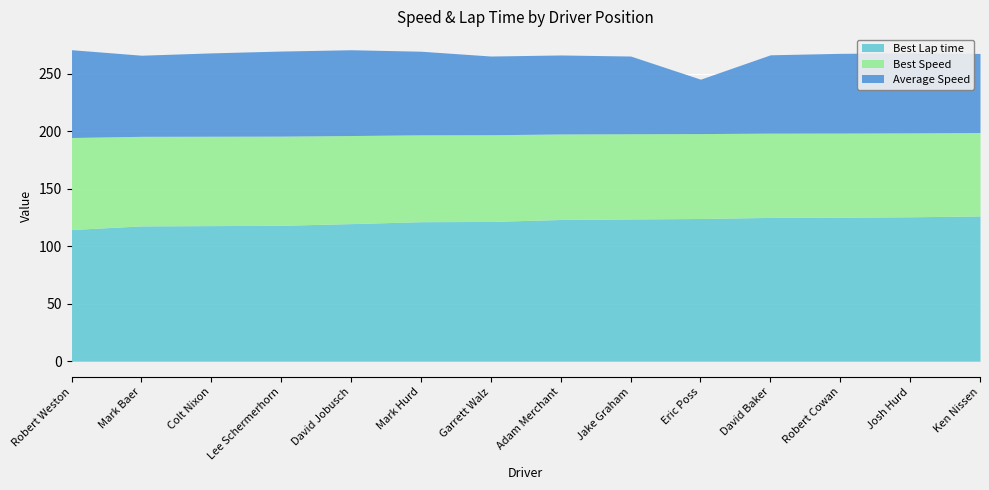

True or false: Average Speed has a value of 67.6 at Jake Graham.

True